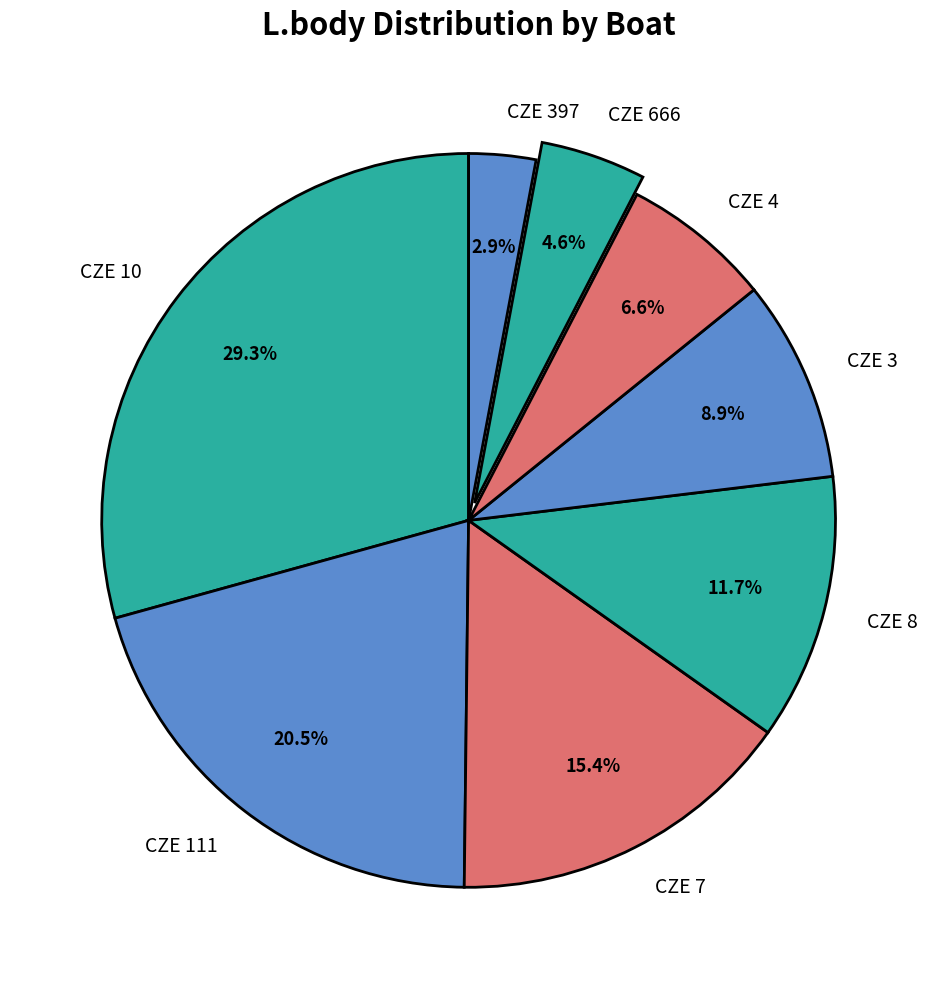

Is CZE 666 the majority of the pie?

No